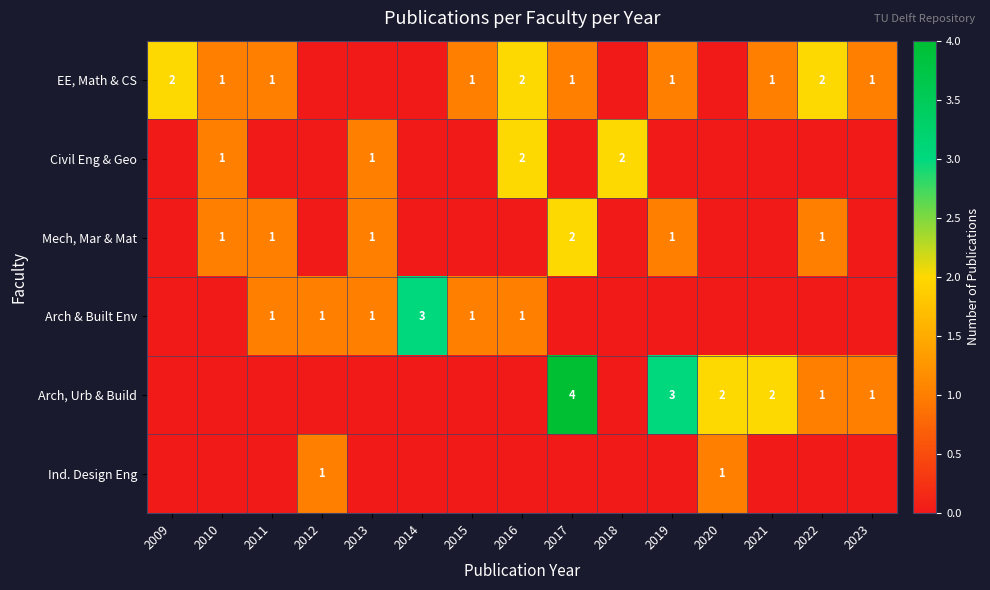

The value of Arch, Urb & Build at 2022 is 0. True or false?

False